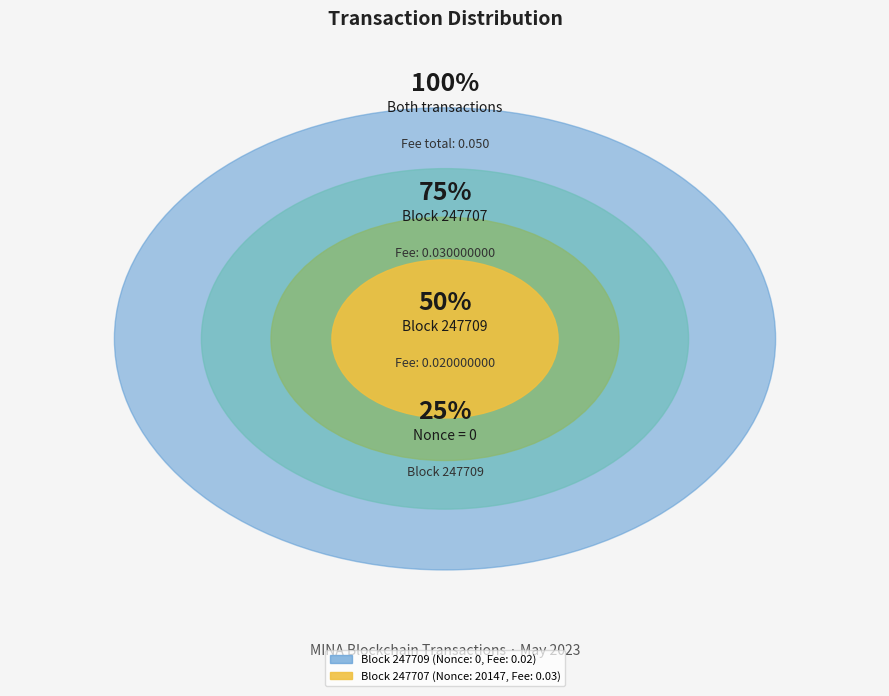

What is the smallest slice in the pie chart?

247709